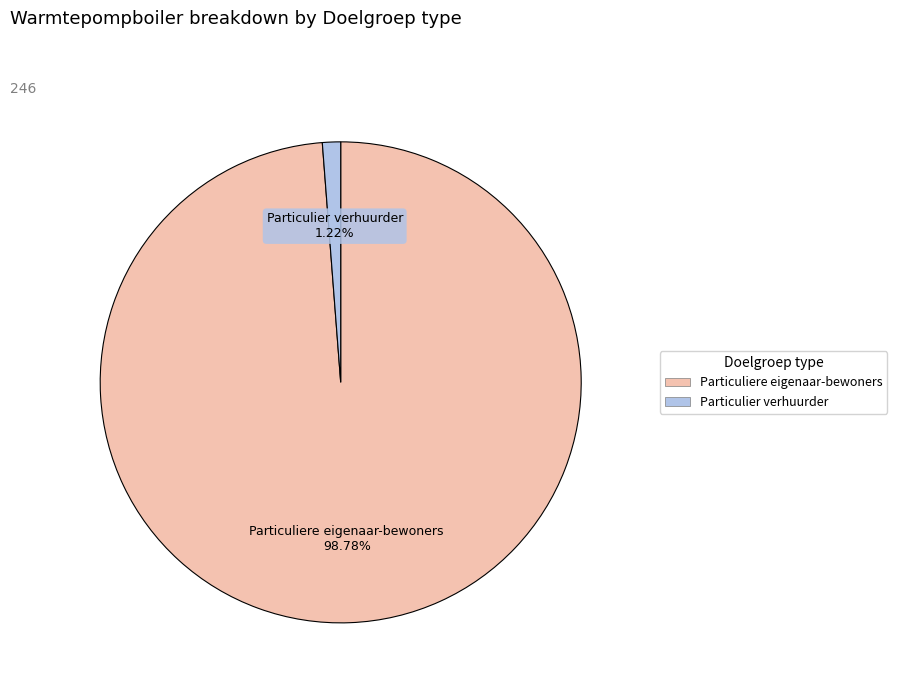

Do Particulier verhuurder and Particuliere eigenaar-bewoners together represent more than half of the pie?

Yes